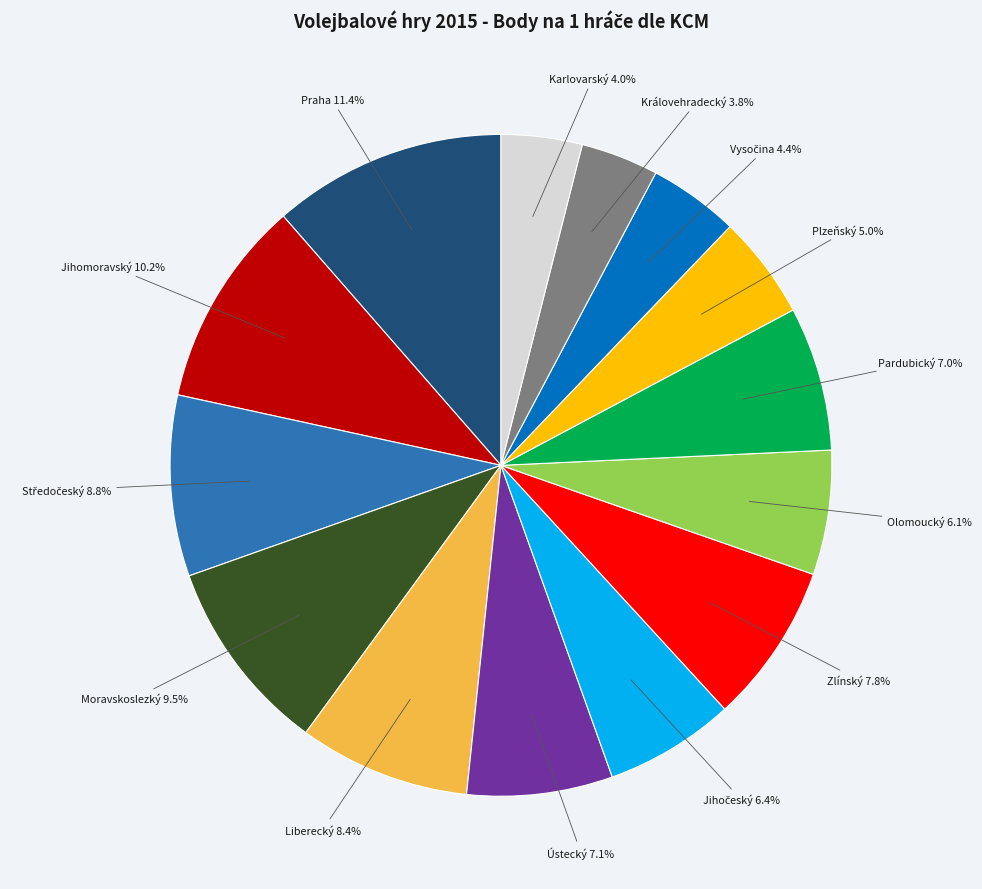

True or false: Královehradecký accounts for 4% of the total.

True